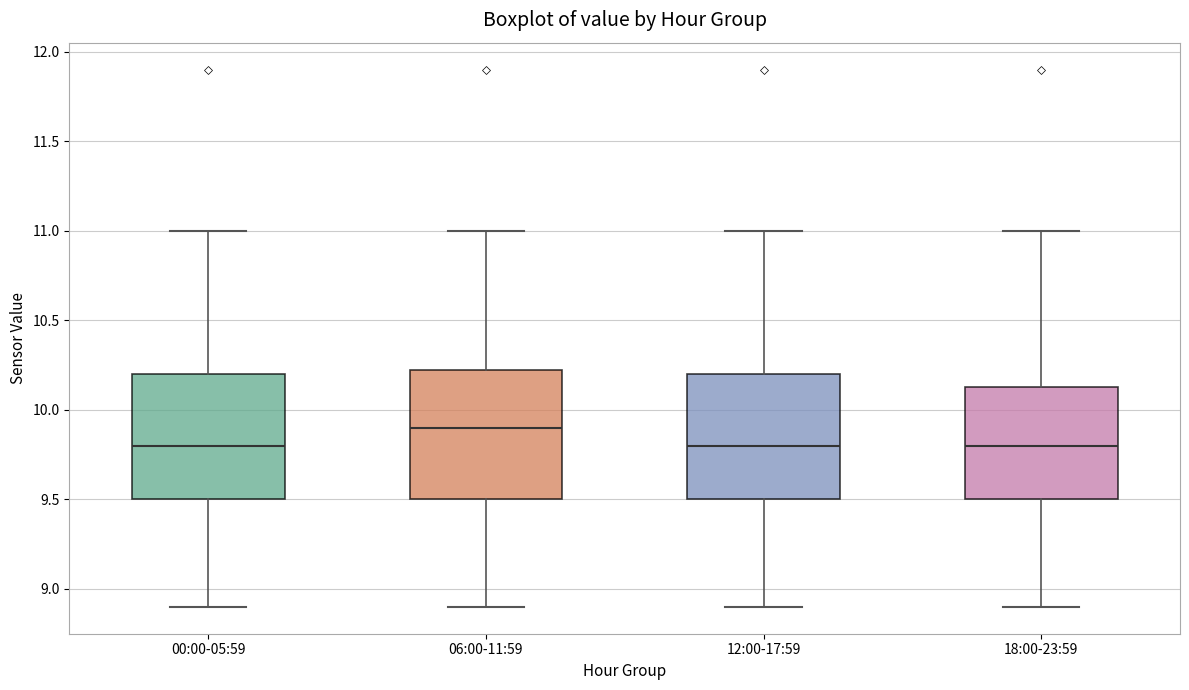

Reading left to right, read every box against the y-axis: the position of its median line, the range the box covers, and the ends of its whiskers. The values are not printed on the chart, so give them approximately, as read against the axis.

00:00-05:59: median 9.80, box 9.50 to 10.20, whiskers 8.90 to 11.00
06:00-11:59: median 9.90, box 9.50 to 10.25, whiskers 8.90 to 11.00
12:00-17:59: median 9.80, box 9.50 to 10.20, whiskers 8.90 to 11.00
18:00-23:59: median 9.80, box 9.50 to 10.15, whiskers 8.90 to 11.00